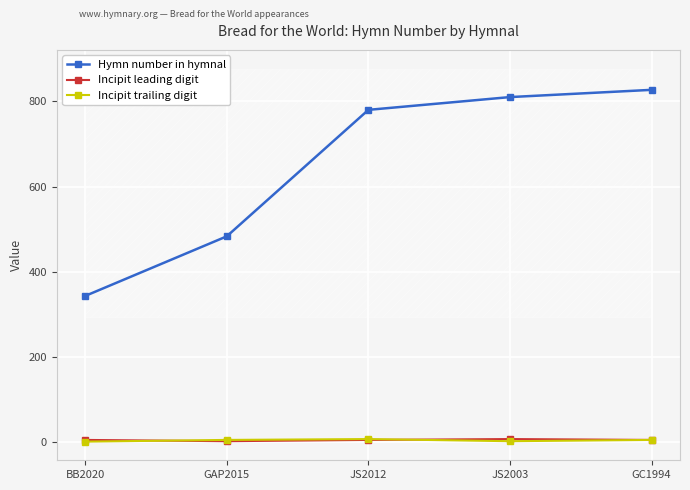

Reading left to right, what are all the values shown in this chart?

Hymn number in hymnal: 343	483	780	810	827
Incipit leading digit: 5	2	5	7	5
Incipit trailing digit: 1	5	7	2	5